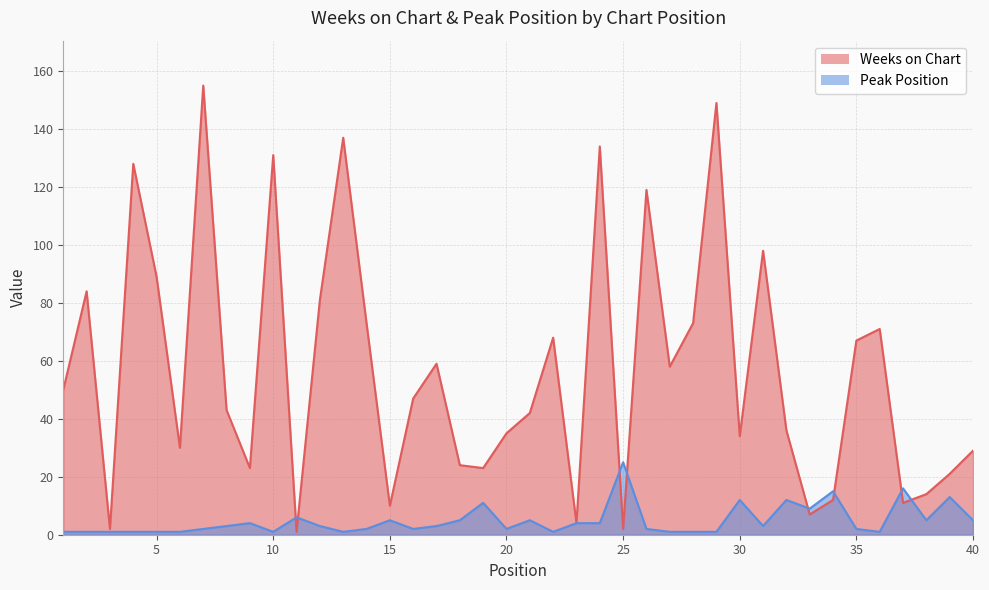

Reading right to left, what are all the values shown in this chart?

Weeks on Chart: 40=29	39=21	38=14	37=11	36=71	35=67	34=12	33=7	32=36	31=98	30=34	29=149	28=73	27=58	26=119	25=2	24=134	23=4	22=68	21=42	20=35	19=23	18=24	17=59	16=47	15=10	14=73	13=137	12=81	11=1	10=131	9=23	8=43	7=155	6=30	5=89	4=128	3=2	2=84	1=50
Peak Position: 40=5	39=13	38=5	37=16	36=1	35=2	34=15	33=9	32=12	31=3	30=12	29=1	28=1	27=1	26=2	25=25	24=4	23=4	22=1	21=5	20=2	19=11	18=5	17=3	16=2	15=5	14=2	13=1	12=3	11=6	10=1	9=4	8=3	7=2	6=1	5=1	4=1	3=1	2=1	1=1